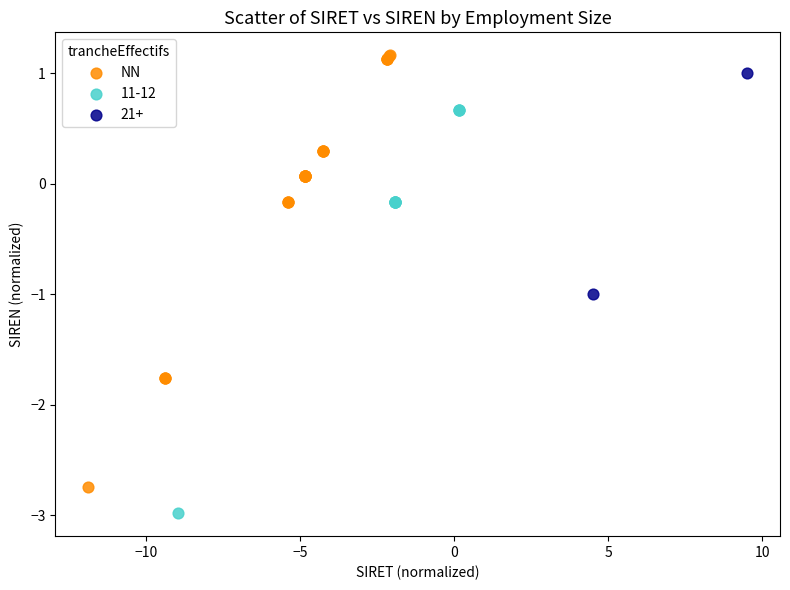

What are all the series names shown in the legend?

NN, 11-12, 21+